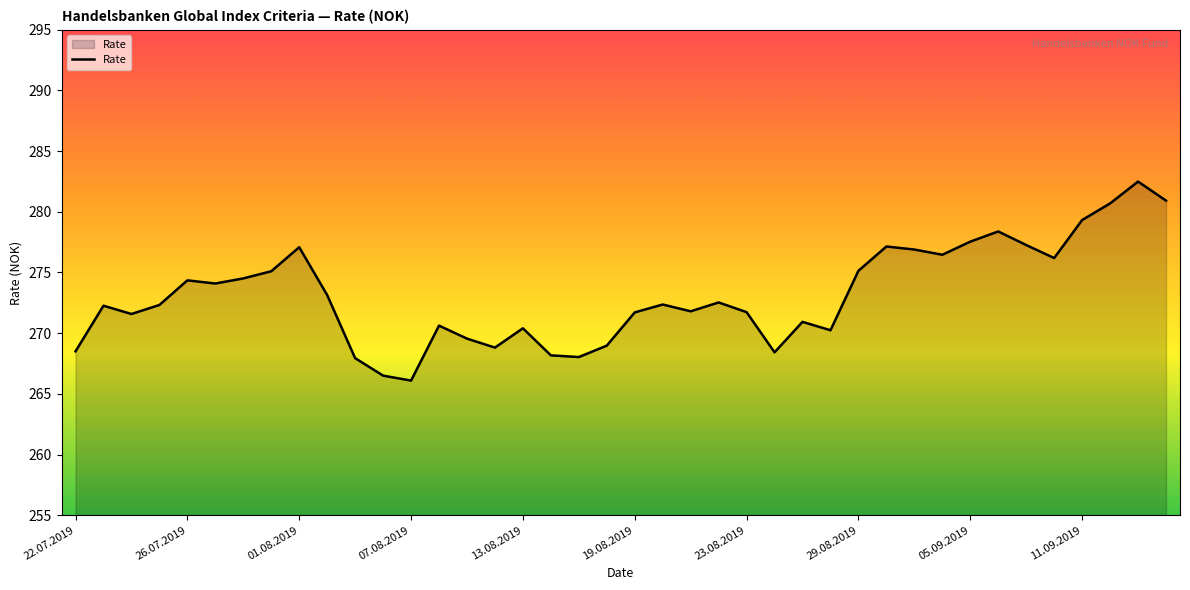

What is the smallest value displayed?

266.1